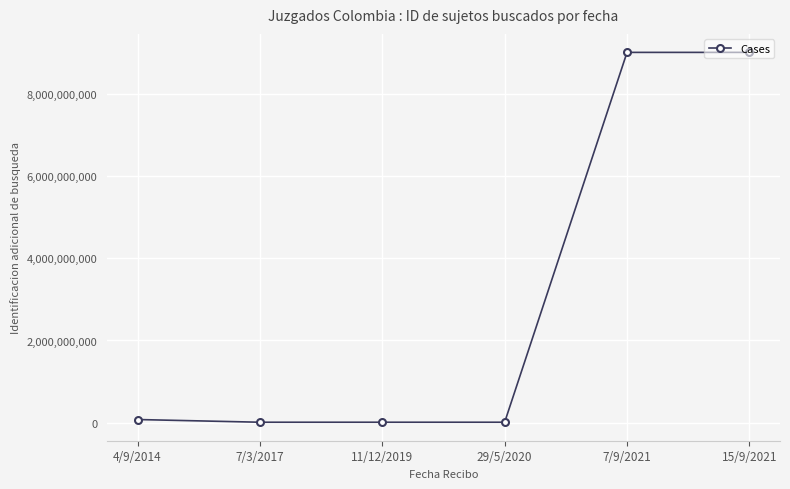

What is the difference between the values at 29/5/2020 and 7/9/2021?

8986154723